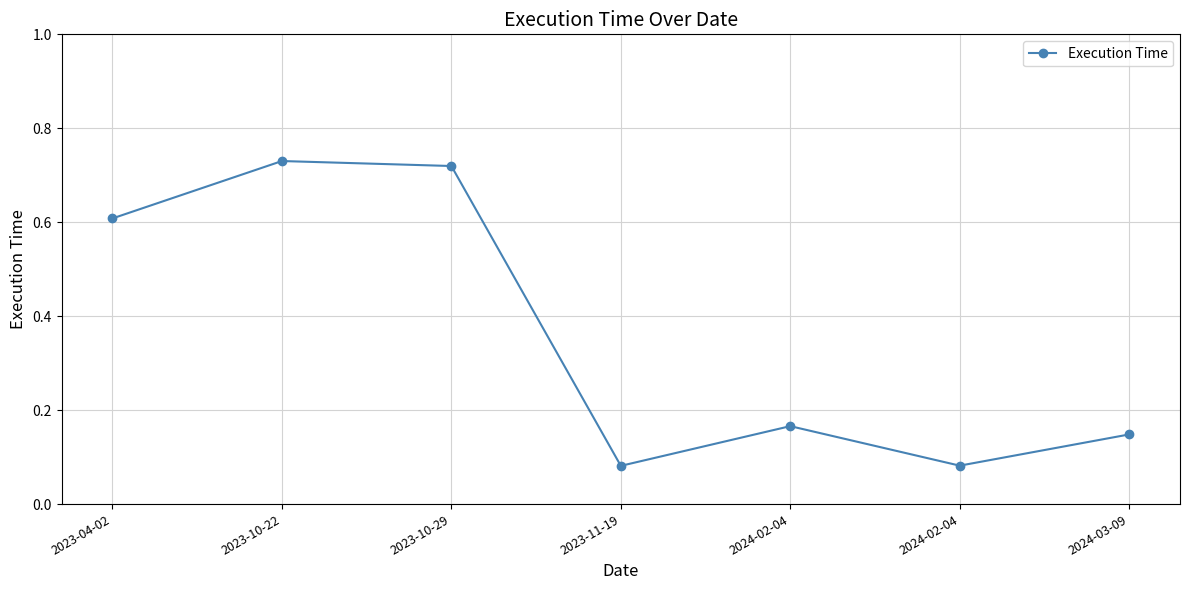

Is this an area chart (filled region under the line)?

No